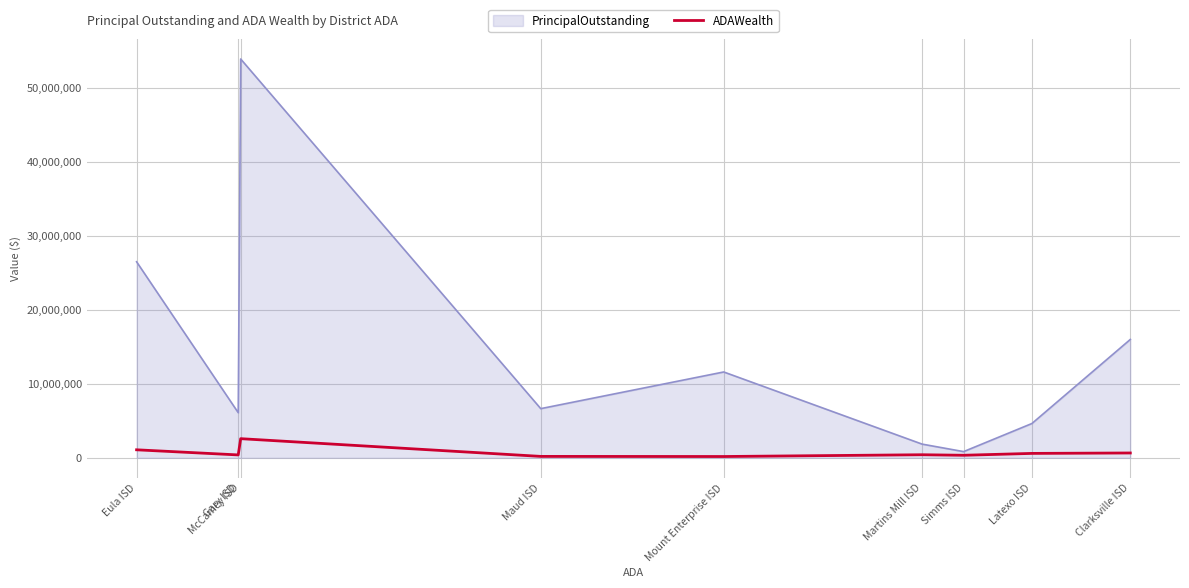

Does the chart have visible grid lines?

Yes